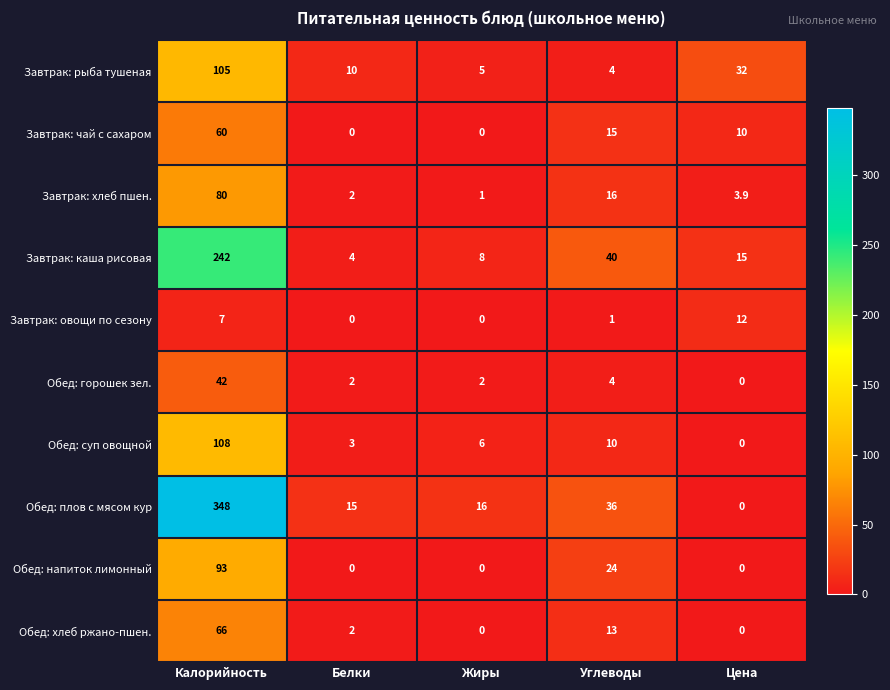

What is the total value across all series at Белки?

38.0